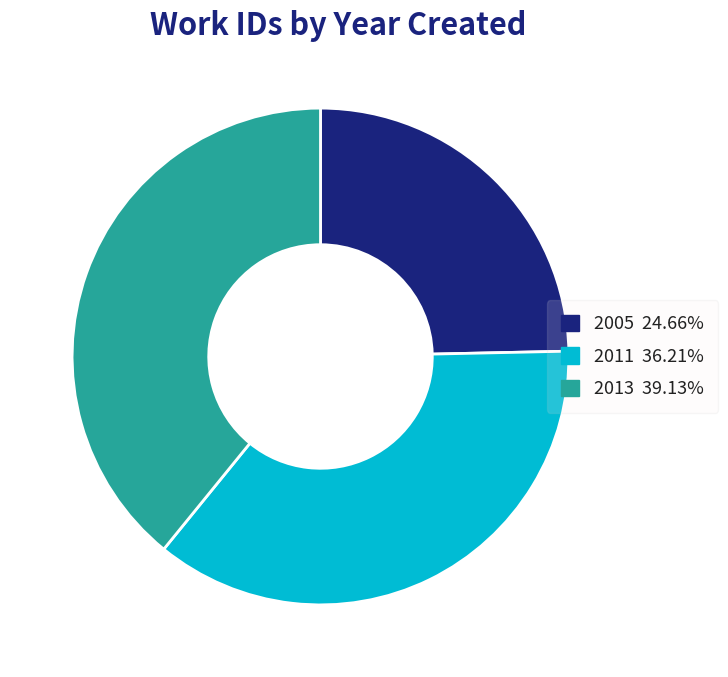

Do 2011 and 2005 together represent more than half of the pie?

Yes